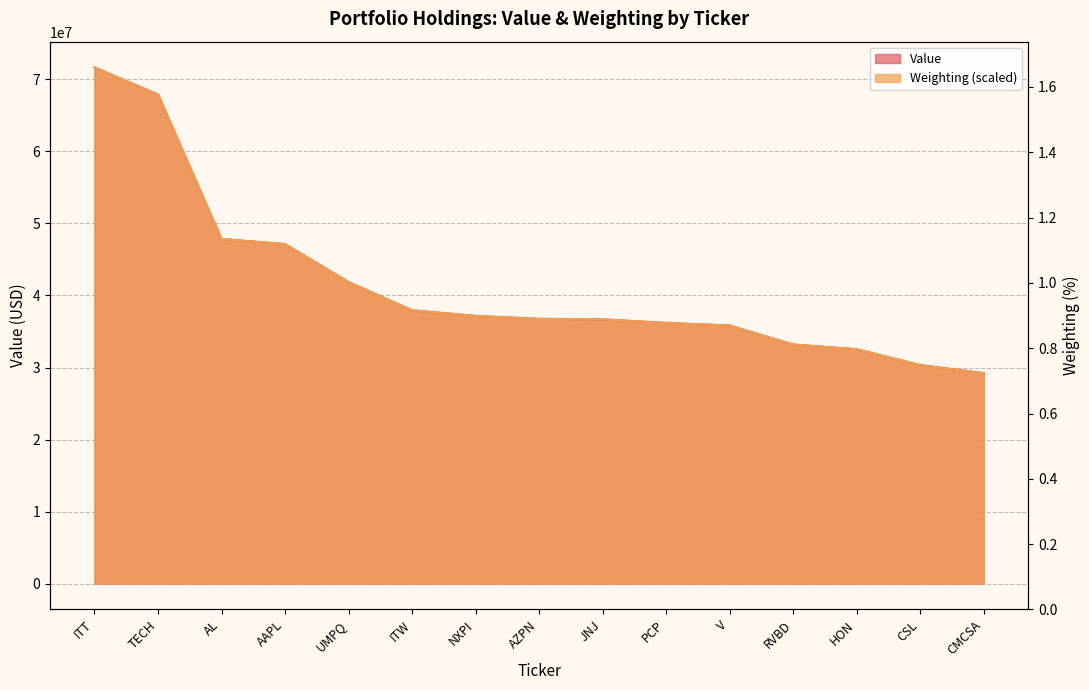

What is the value of the Weighting point at the 9th from the left?

36688801.9